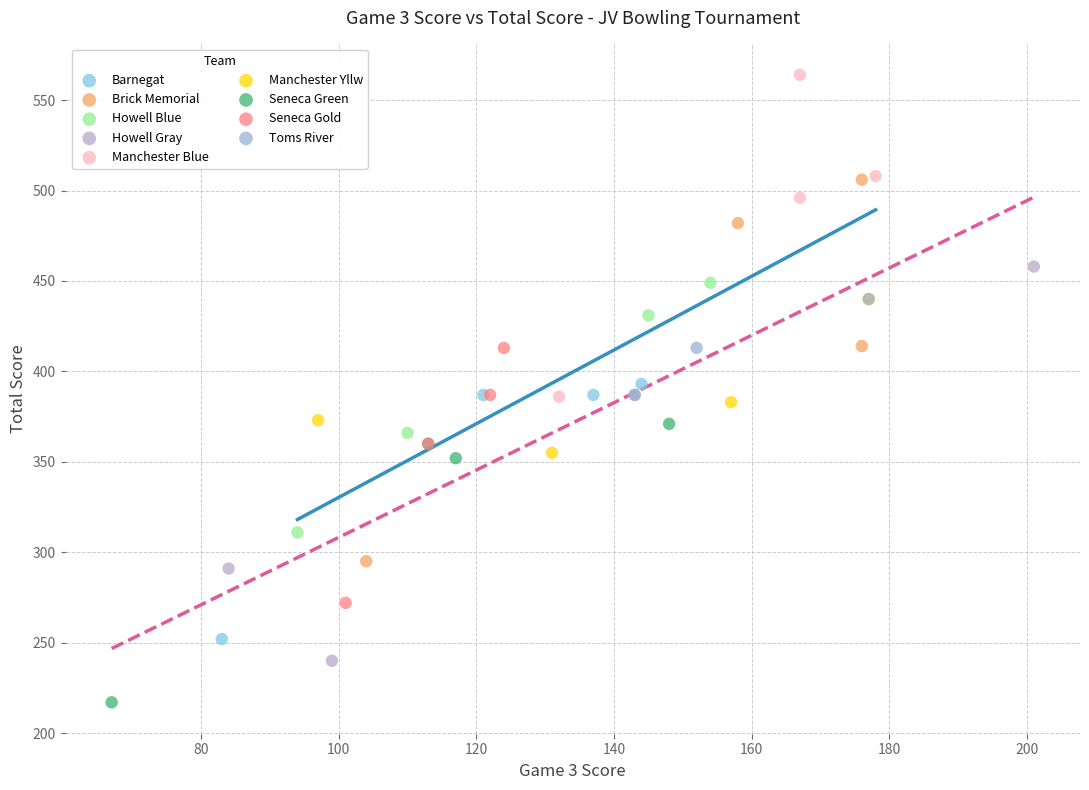

Which series contains the lowest Y value?

Seneca Green